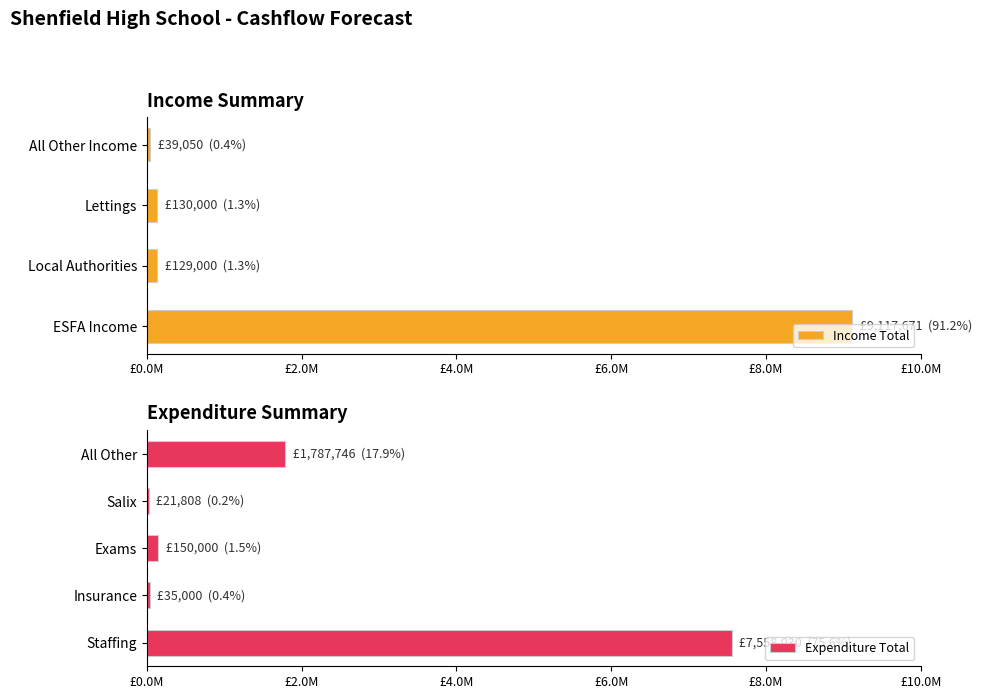

The value at Bursary is 13735. True or false?

False